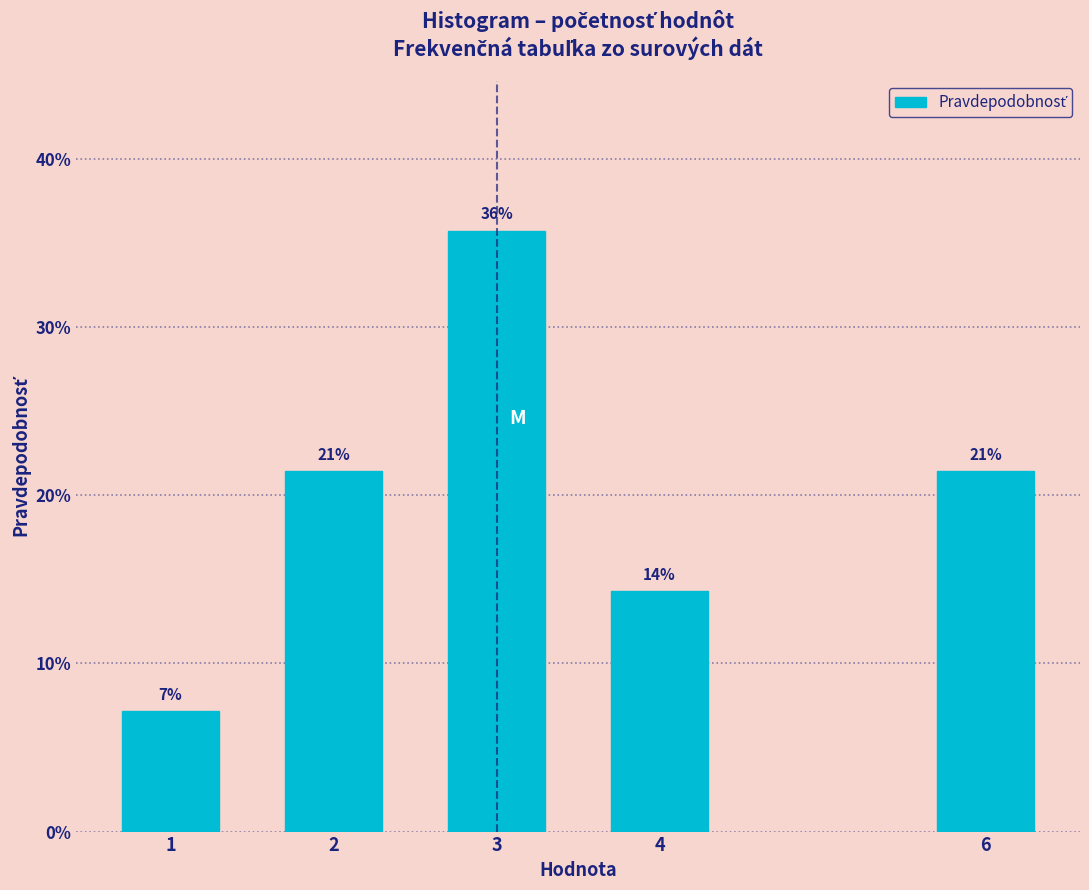

Are the bars horizontal?

No